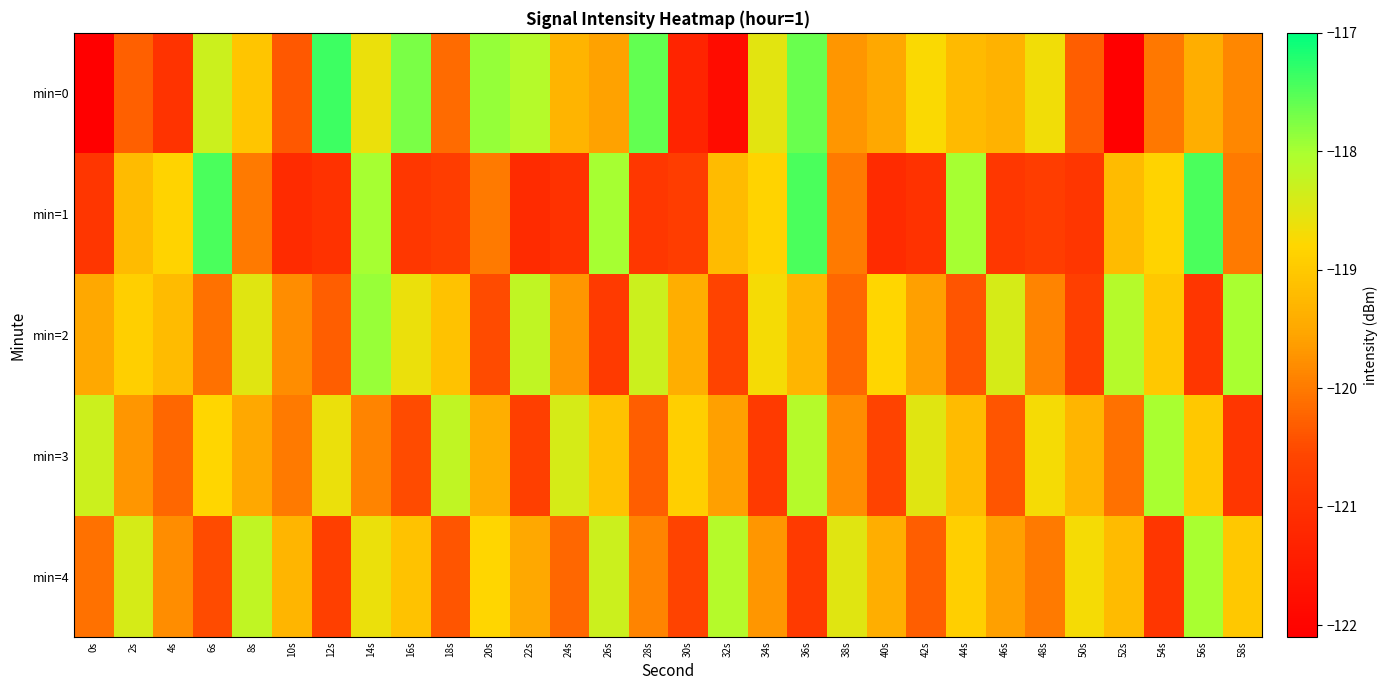

How many series are shown in this chart?

5